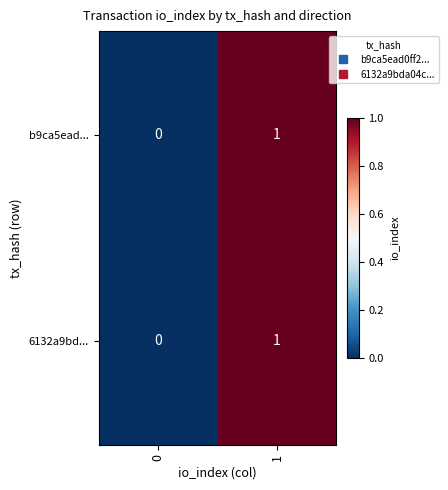

Rank the categories by 6132a9bd... value from lowest to highest.

0, 1